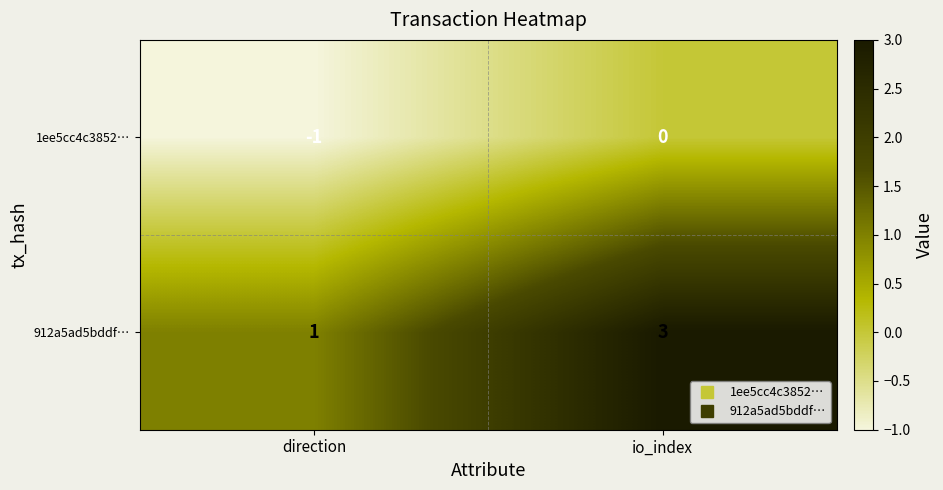

The 1ee5cc4c3852… series shows -1 at io_index. True or false?

False